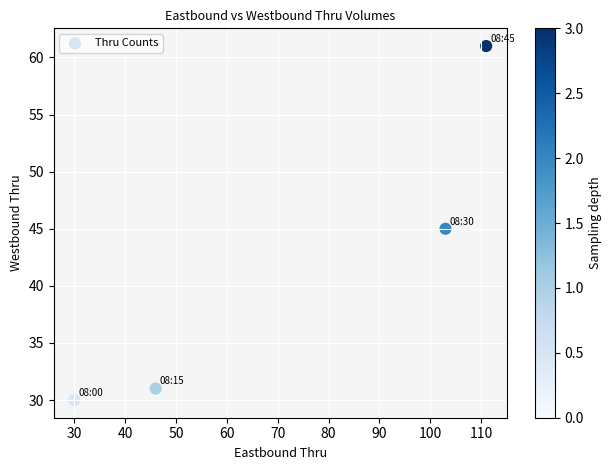

What is the range of Y values (max minus min)?

31